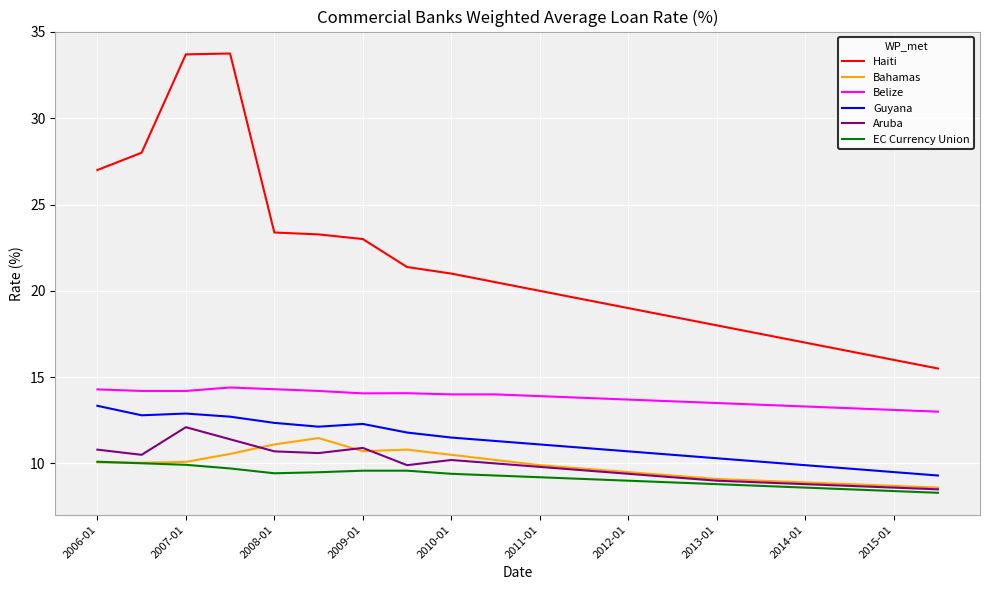

What is the minimum value shown in the chart?

8.3